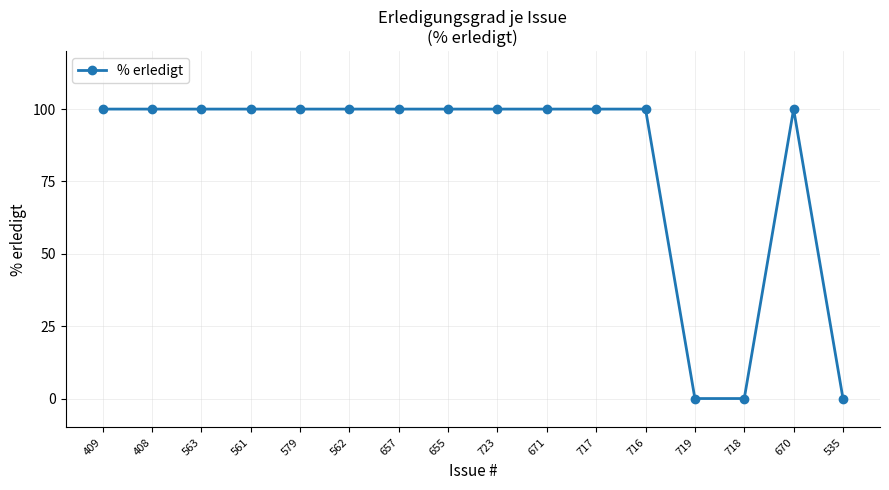

Is this an area chart (filled region under the line)?

No